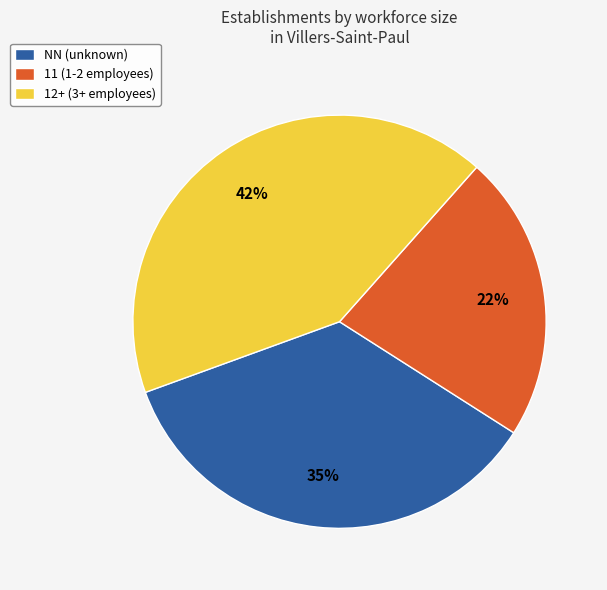

How many segments does this pie chart have?

3